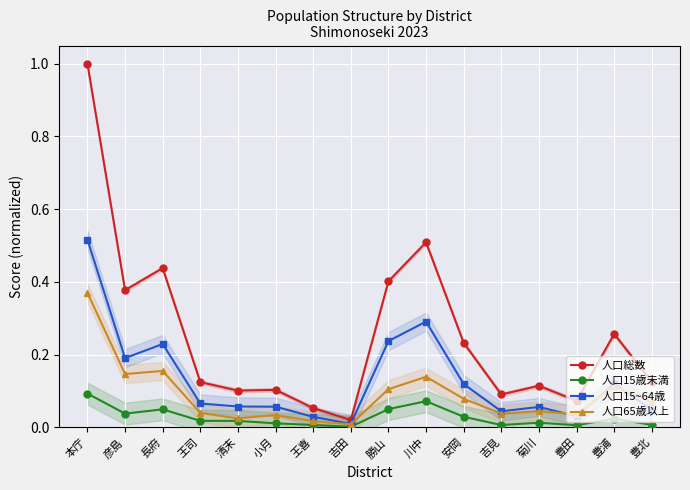

List the series in order of their overall mean, highest first.

人口総数, 人口15~64歳, 人口65歳以上, 人口15歳未満